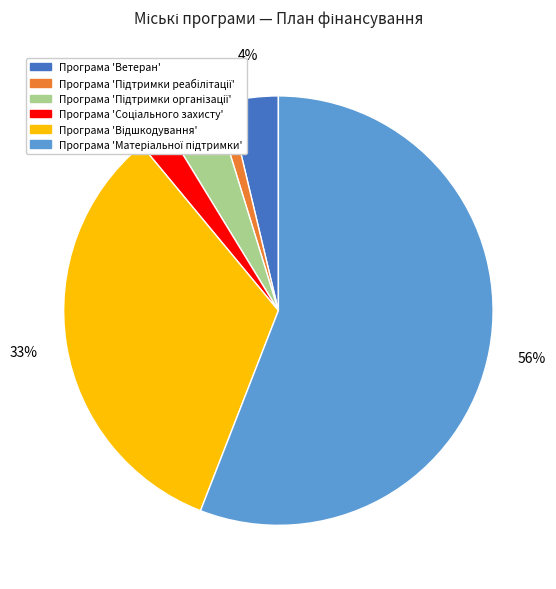

To the nearest percent, what is the difference between the largest and smallest slice percentages?

55%